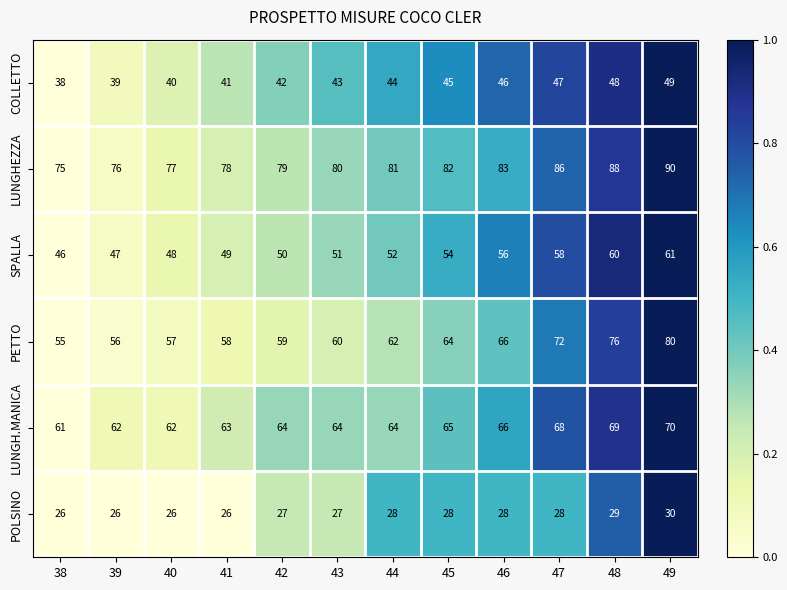

What is the total value across all series at 41?

315